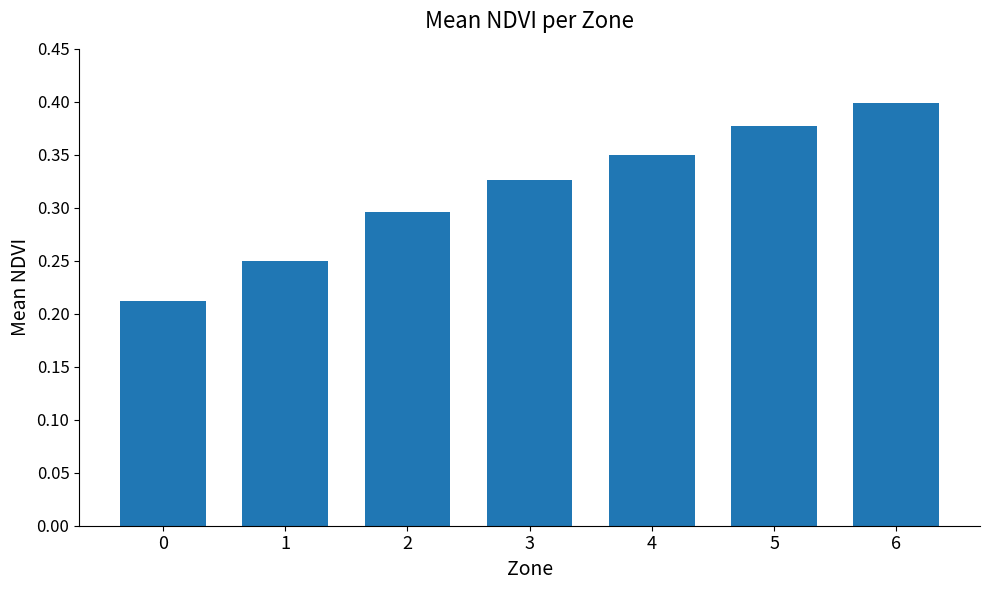

At which category does the chart reach its peak across all series?

6